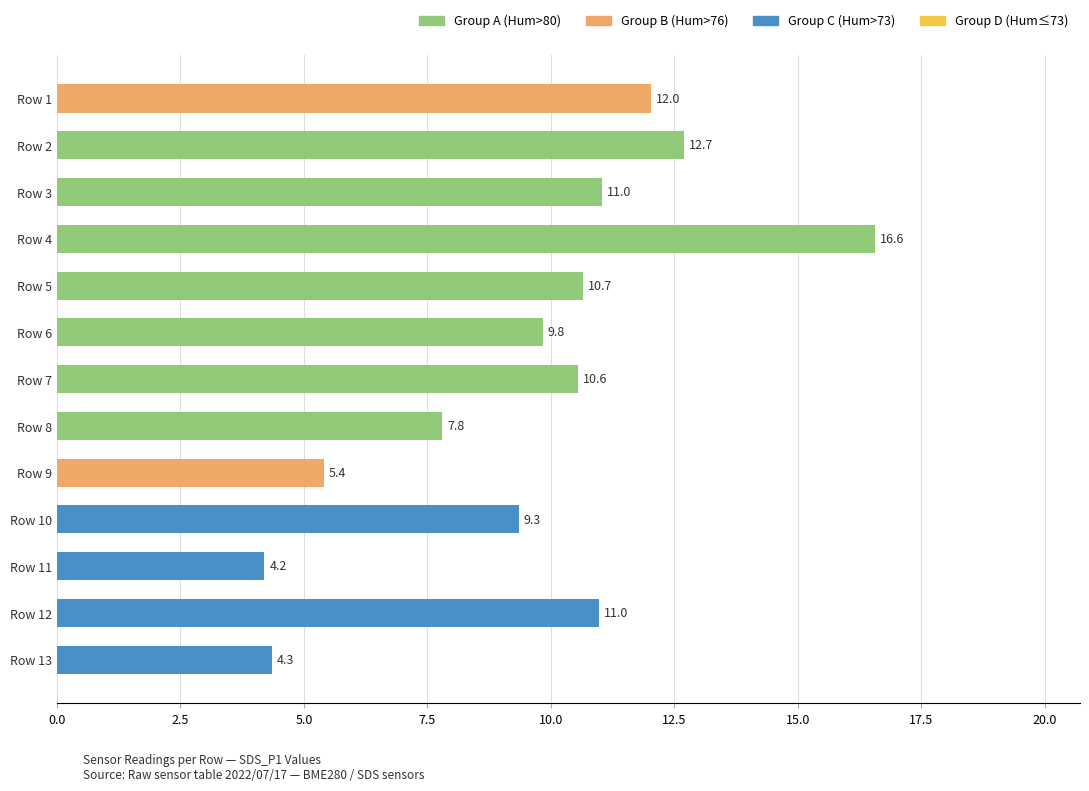

Read the value at Row 2.

12.7